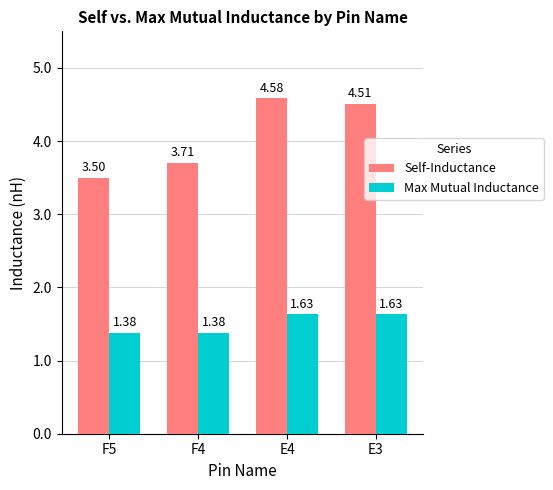

What is the difference between the highest and lowest values at E4?

3.0